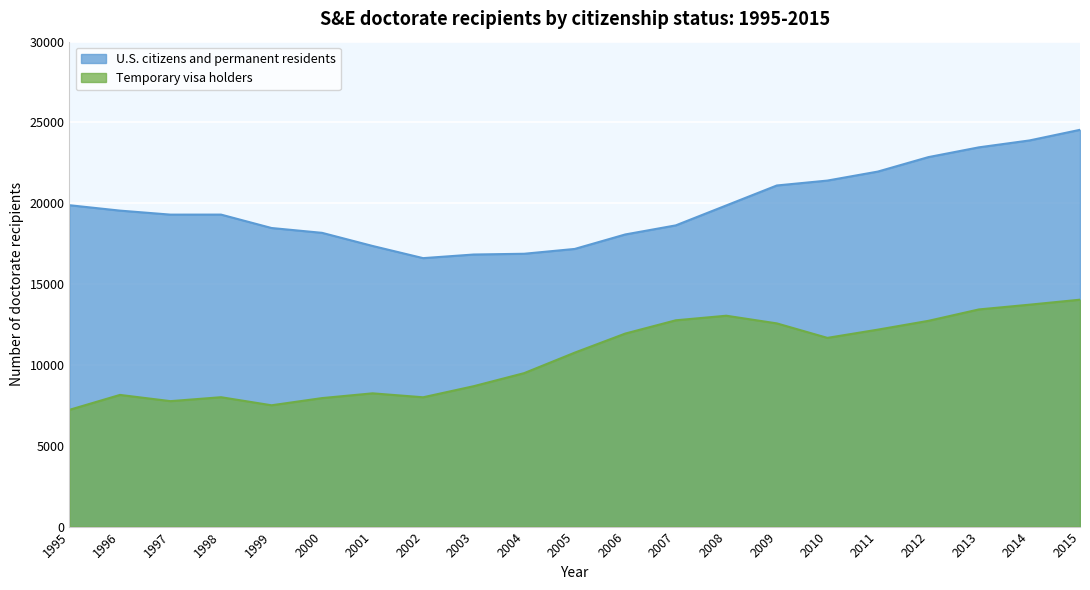

Rank the series by their average value, from highest to lowest.

U.S. citizens and permanent residents, Temporary visa holders